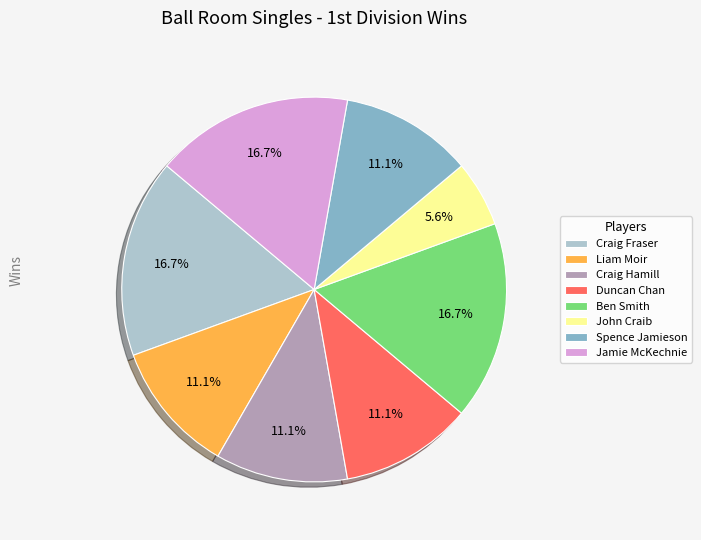

What percentage do Duncan Chan and John Craib together represent?

16.7%